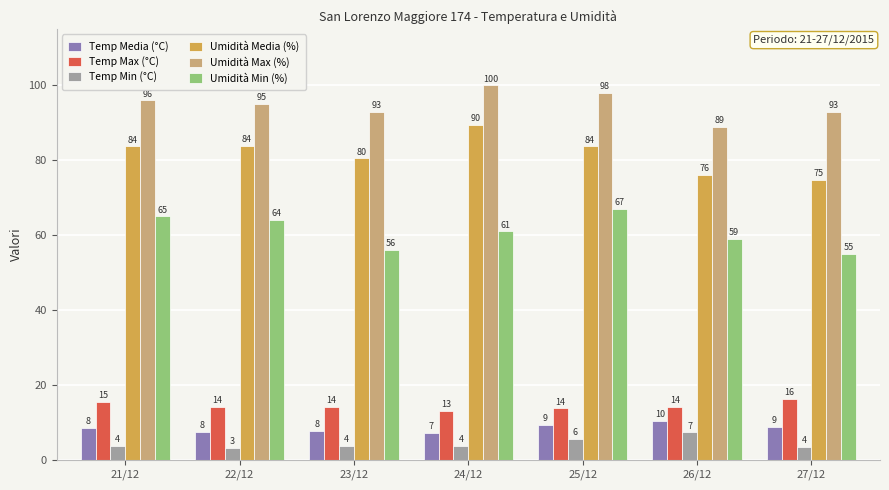

How many data points in Umidità Media (%) are above 83?

4